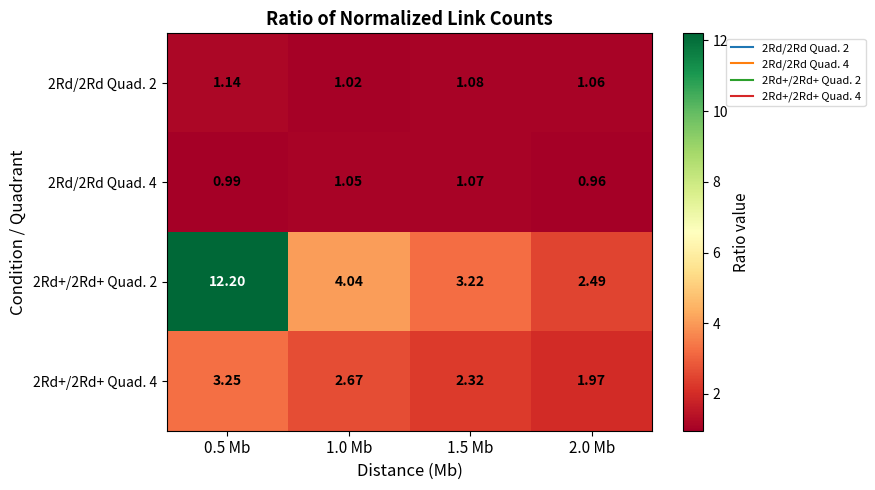

Is the value of 2Rd+/2Rd+ Quad. 2 at 1.0 Mb greater than the value of 2Rd+/2Rd+ Quad. 4 at 1.5 Mb?

Yes